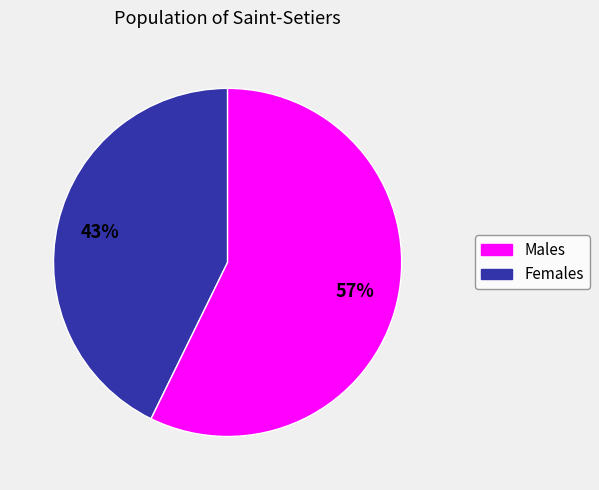

Is there any slice that represents more than half of the pie?

Yes